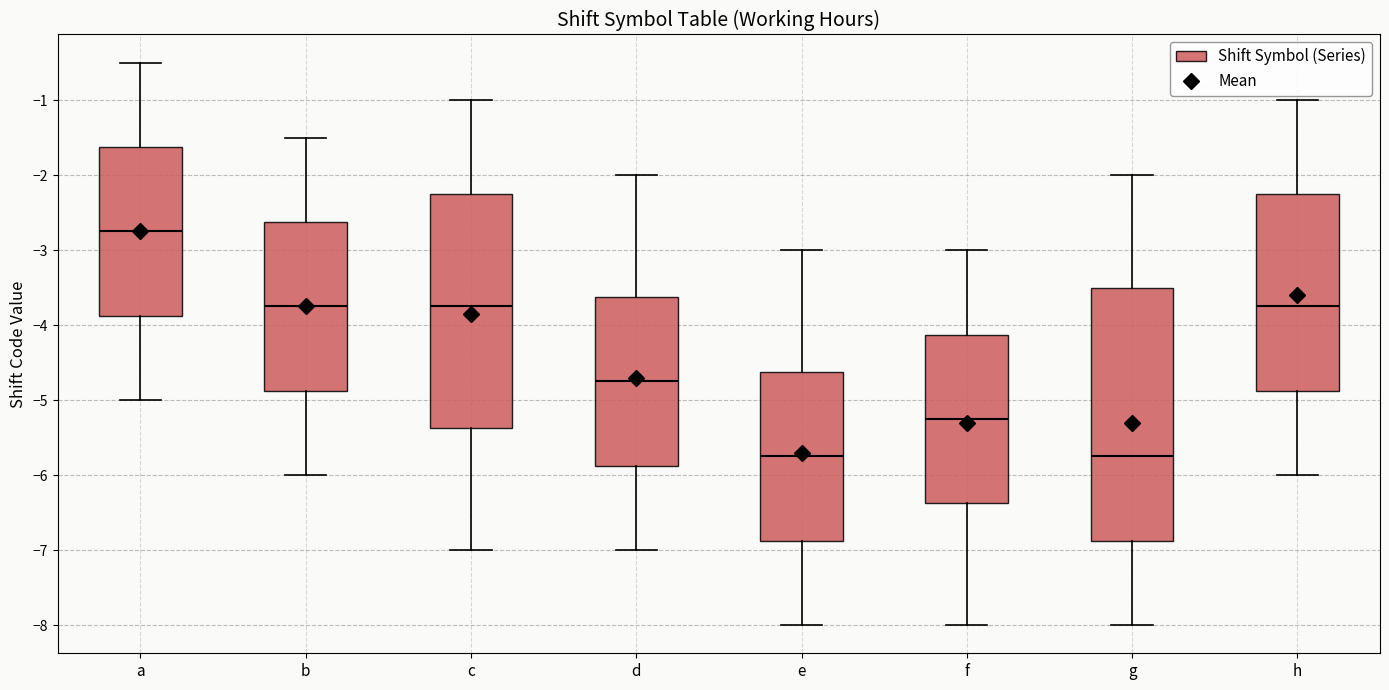

Reading left to right, read every box against the y-axis: the position of its median line, the range the box covers, and the ends of its whiskers. The values are not printed on the chart, so give them approximately, as read against the axis.

a: median -2.7, box -3.9 to -1.6, whiskers -5.0 to -0.5
b: median -3.7, box -4.9 to -2.6, whiskers -6.0 to -1.5
c: median -3.7, box -5.4 to -2.2, whiskers -7.0 to -1.0
d: median -4.7, box -5.9 to -3.6, whiskers -7.0 to -2.0
e: median -5.7, box -6.9 to -4.6, whiskers -8.0 to -3.0
f: median -5.2, box -6.4 to -4.1, whiskers -8.0 to -3.0
g: median -5.7, box -6.9 to -3.5, whiskers -8.0 to -2.0
h: median -3.7, box -4.9 to -2.2, whiskers -6.0 to -1.0